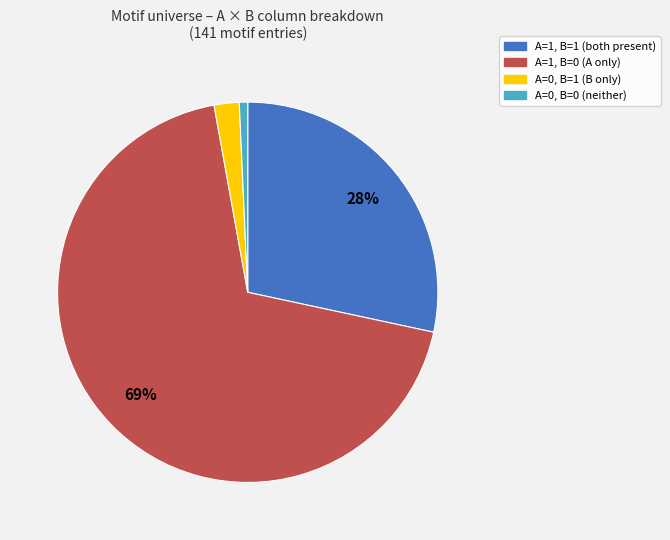

Combined, do A=0, B=0 and A=1, B=0 account for over 50%?

Yes